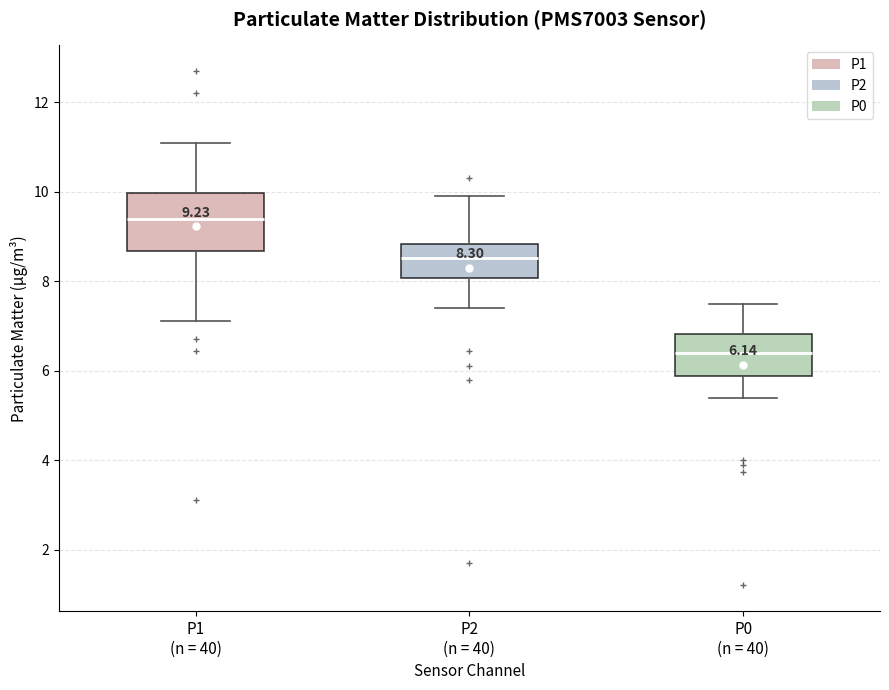

Which box's median line is the lowest?

P0 (n = 40)